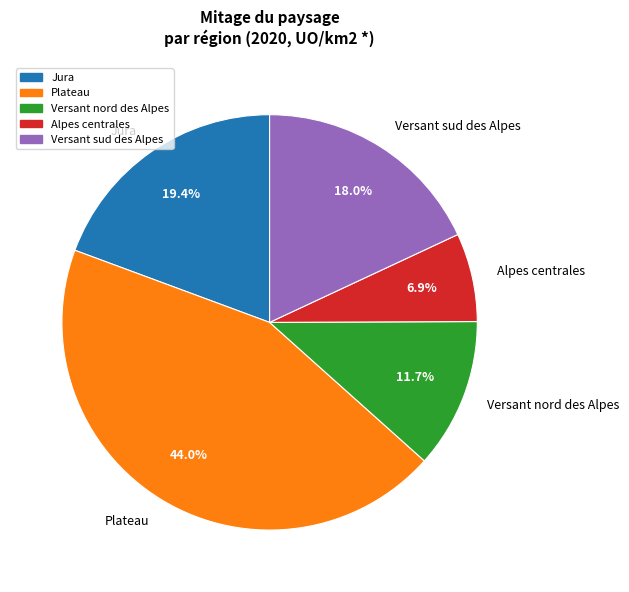

What percentage is the Plateau slice, to the nearest percent?

44%